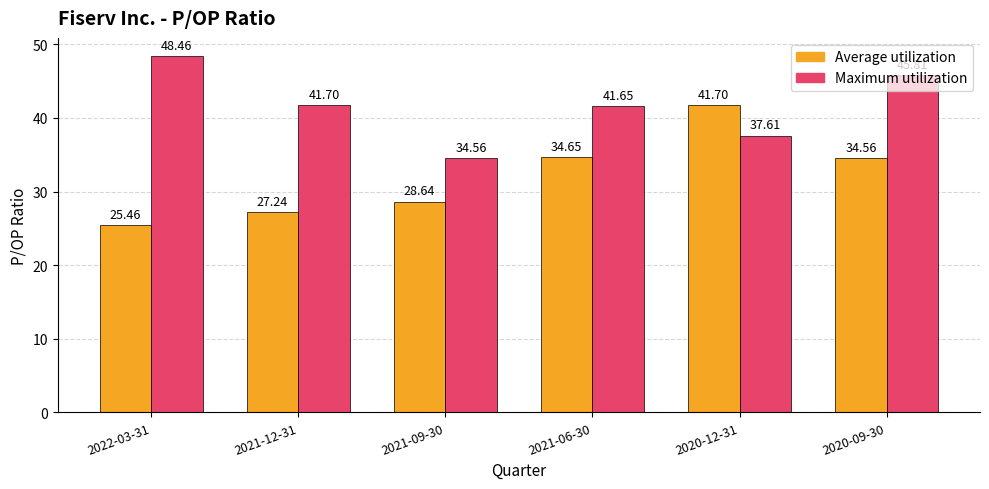

Which series has the largest range (max minus min)?

Average utilization